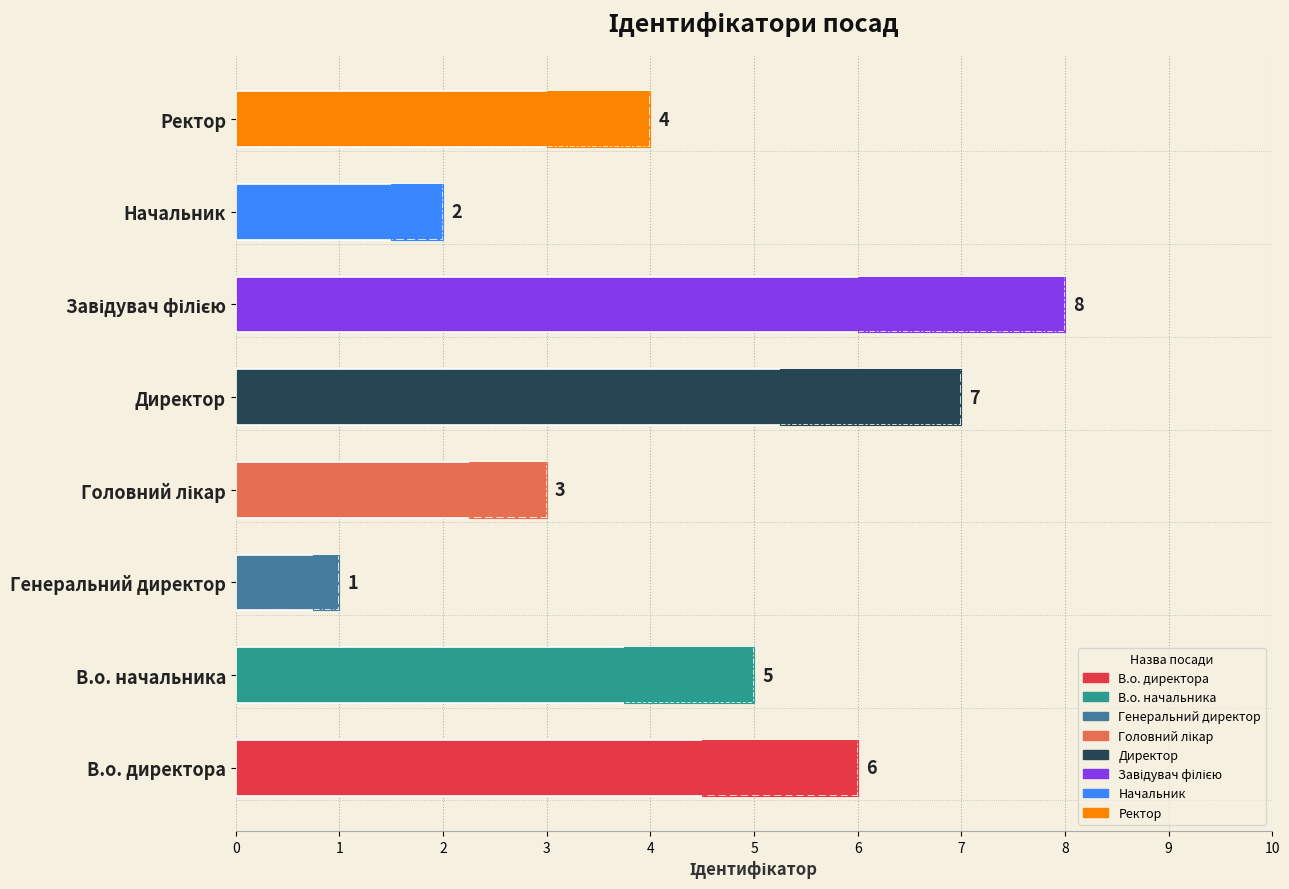

What is the label of the 2nd bar from the right?

Начальник